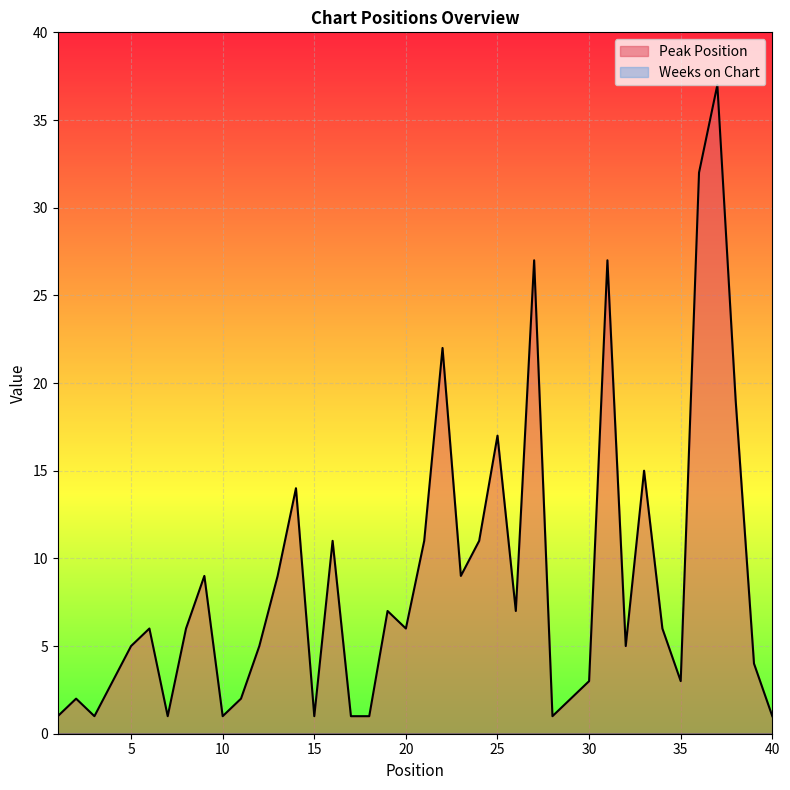

What value does the data have at 29?

2